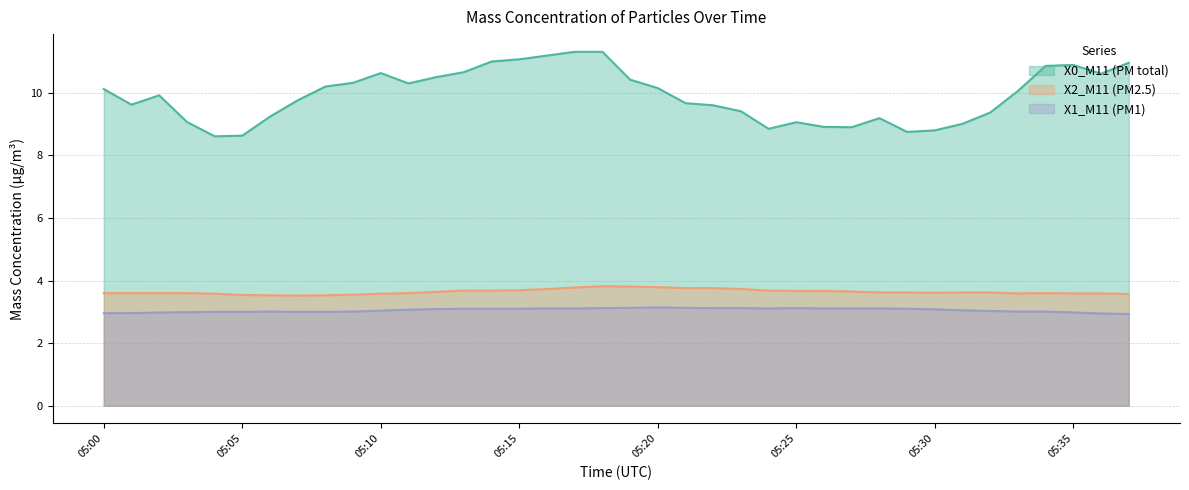

Does the chart have visible grid lines?

Yes